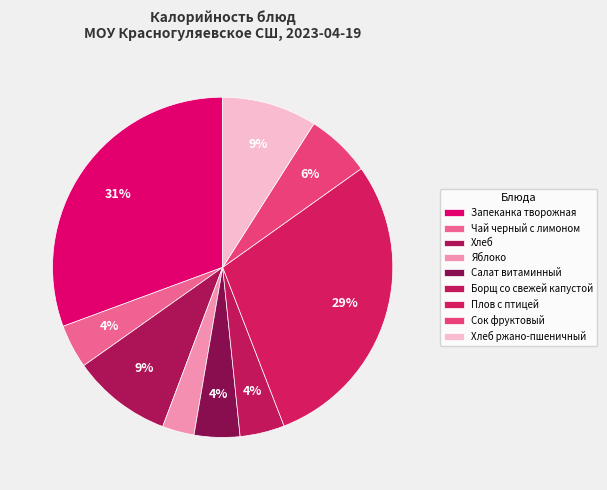

What is the largest slice in the pie chart?

Запеканка творожная